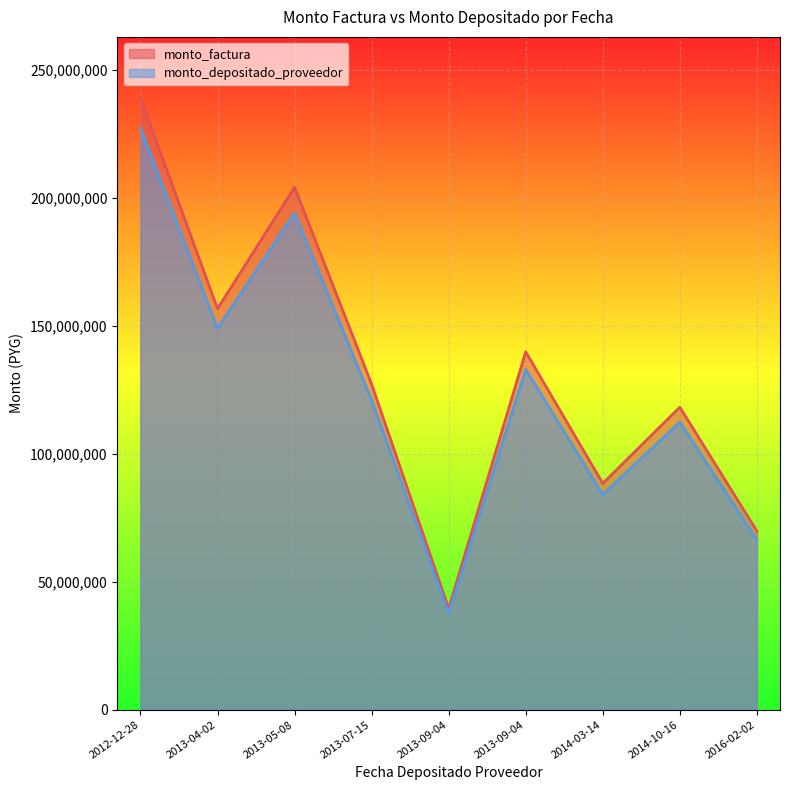

How many lines are shown in the chart?

2